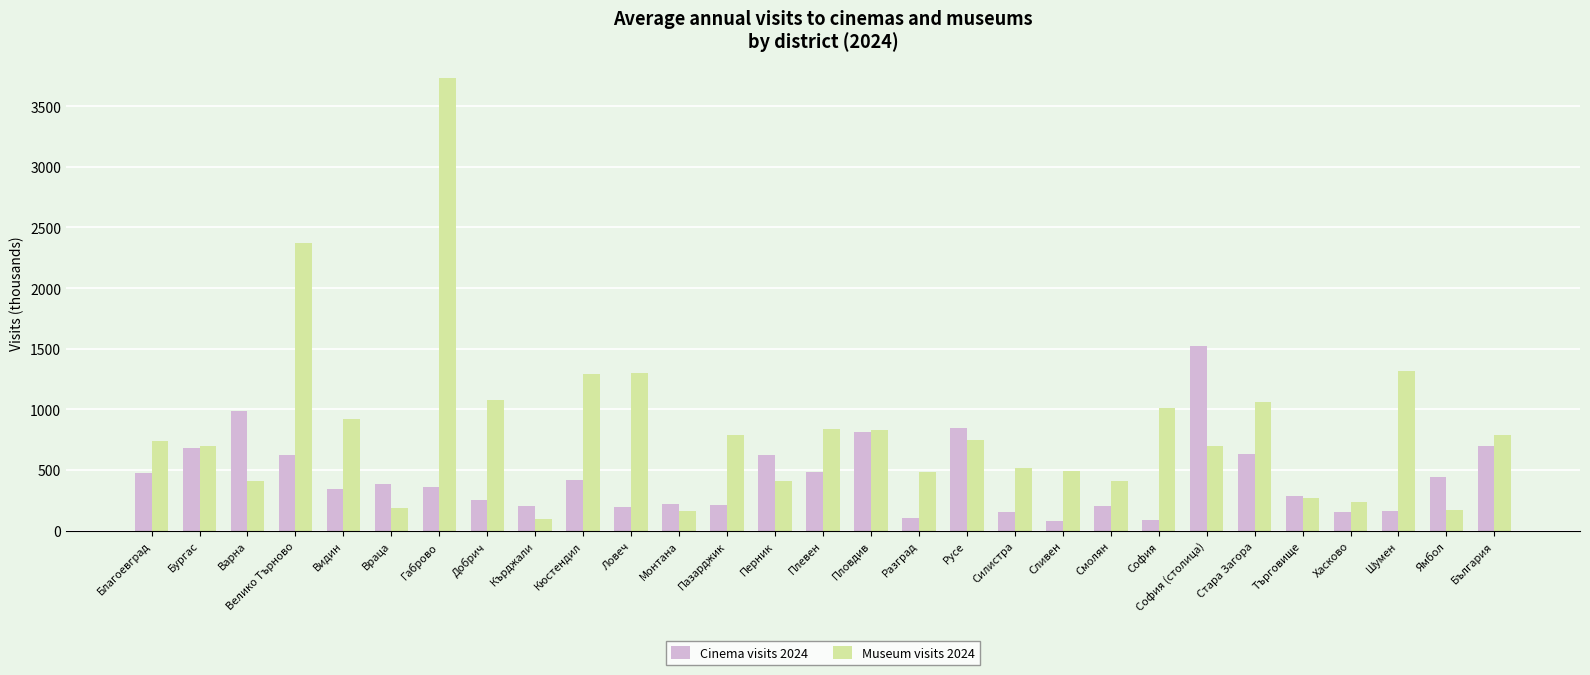

What is the label of the 11th bar from the right?

Силистра